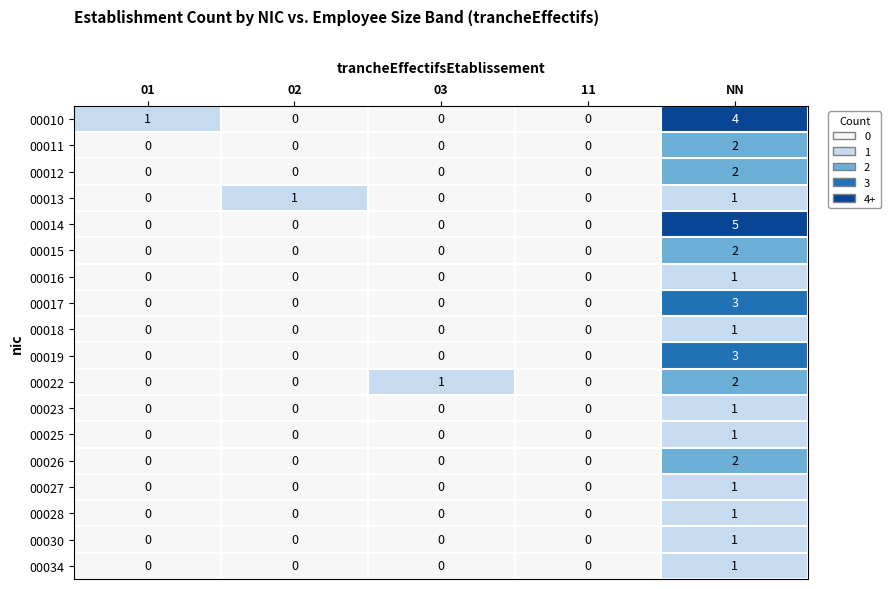

Is it true that 00010 equals 4 at NN?

True